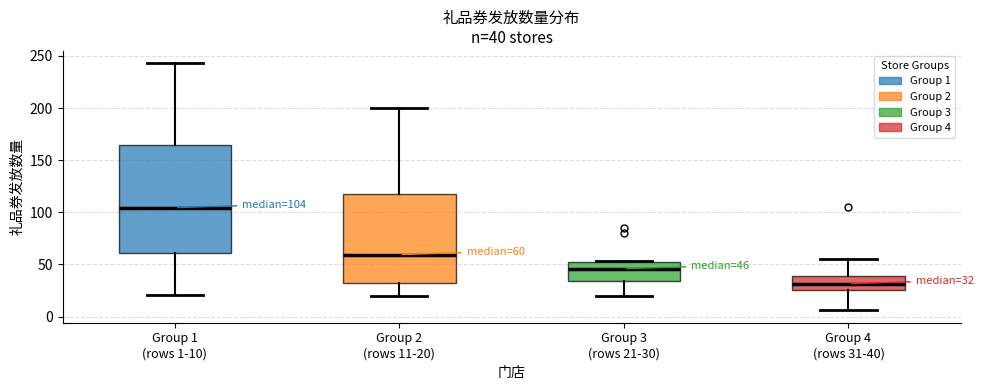

Comparing the boxes themselves (not the whiskers), which one is the tallest?

Group 1 (rows 1-10)